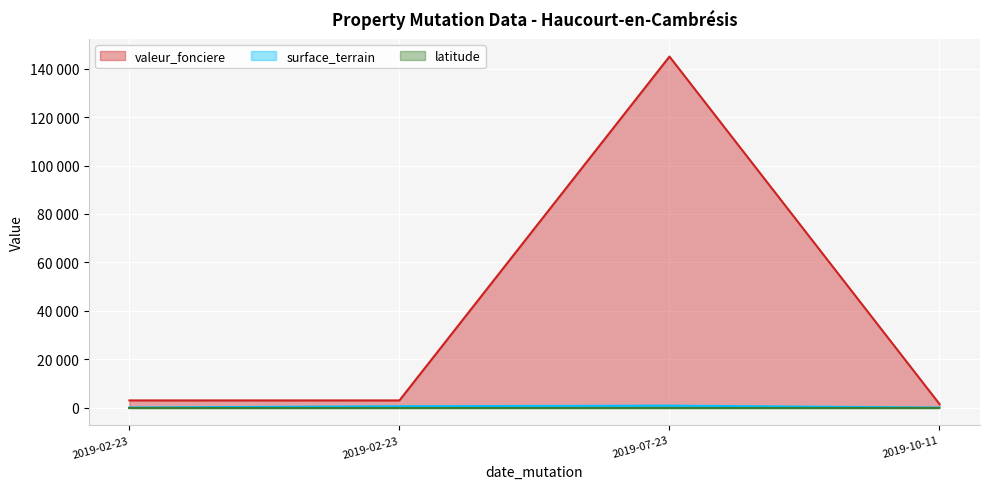

Count the number of categories in the chart.

4